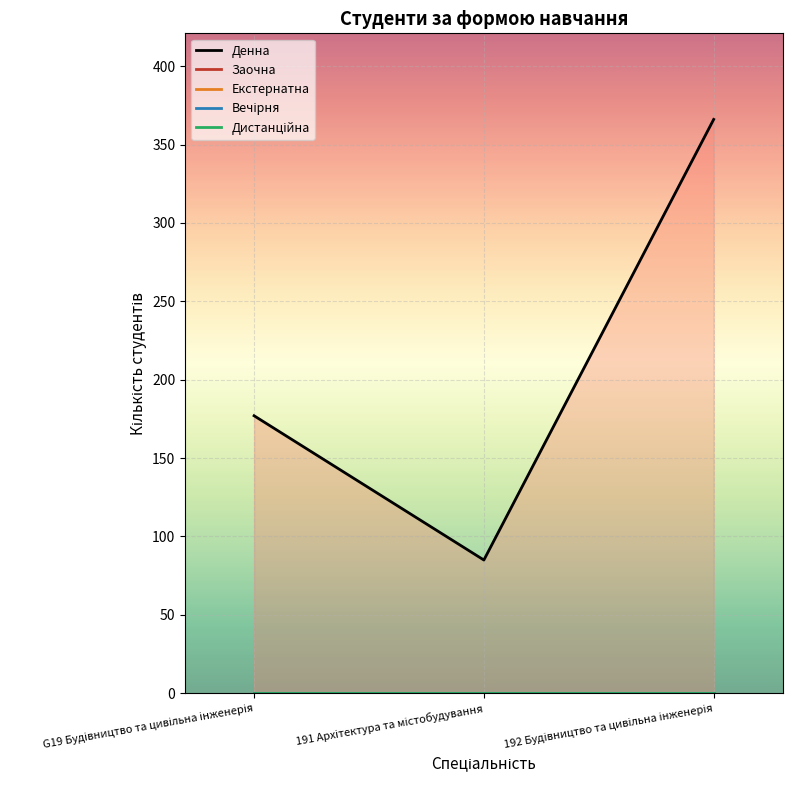

At 192 Будівництво та цивільна інженерія, list the series in order from largest to smallest.

Денна, Заочна, Екстернатна, Вечірня, Дистанційна